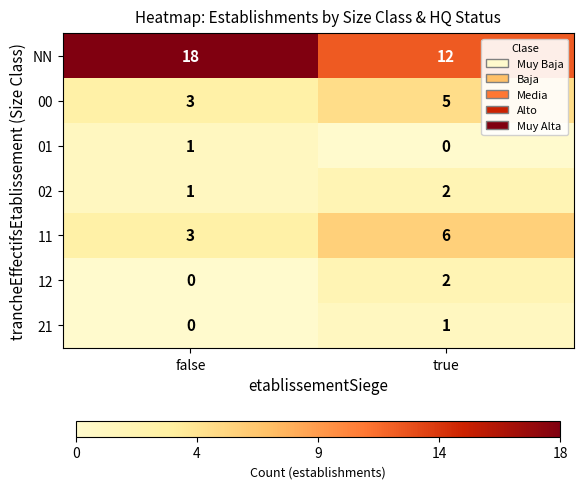

Which label corresponds to the largest value in the chart?

false